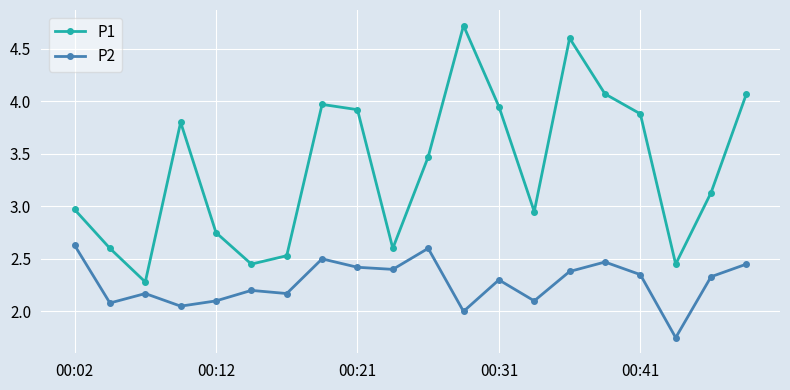

Which series has the largest total across all categories?

P1